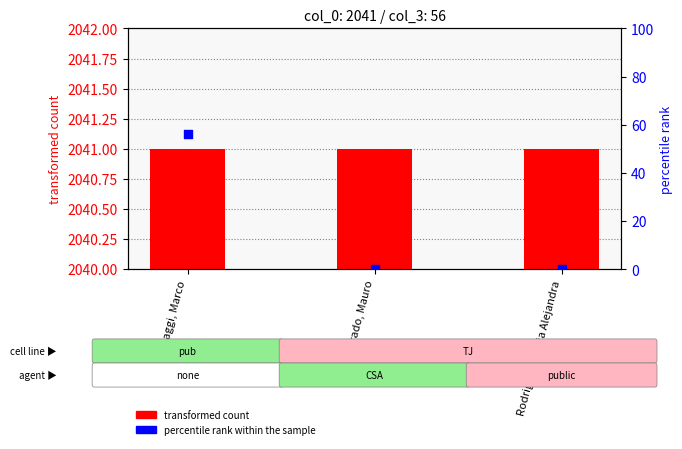

At how many categories does at least one series exceed 1799?

3